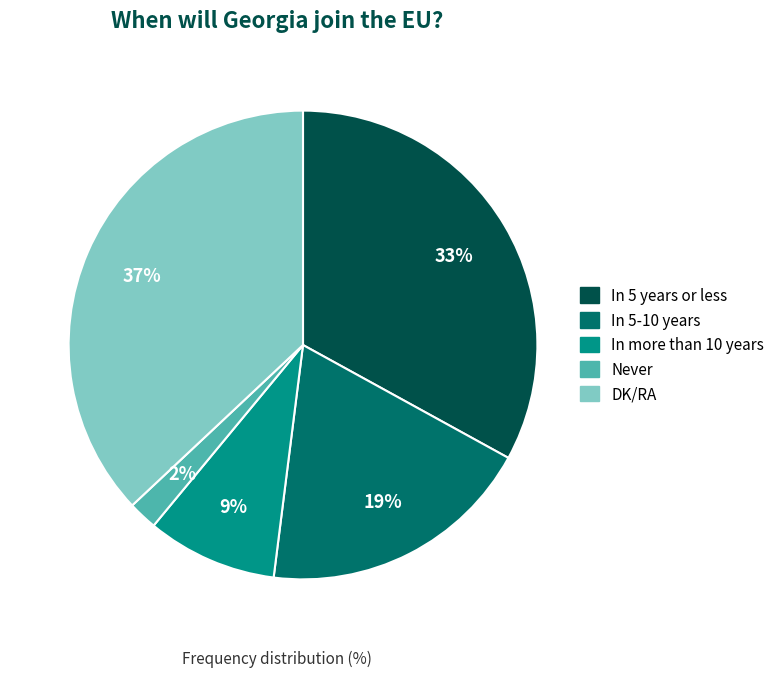

Combined, do In more than 10 years and DK/RA account for over 50%?

No